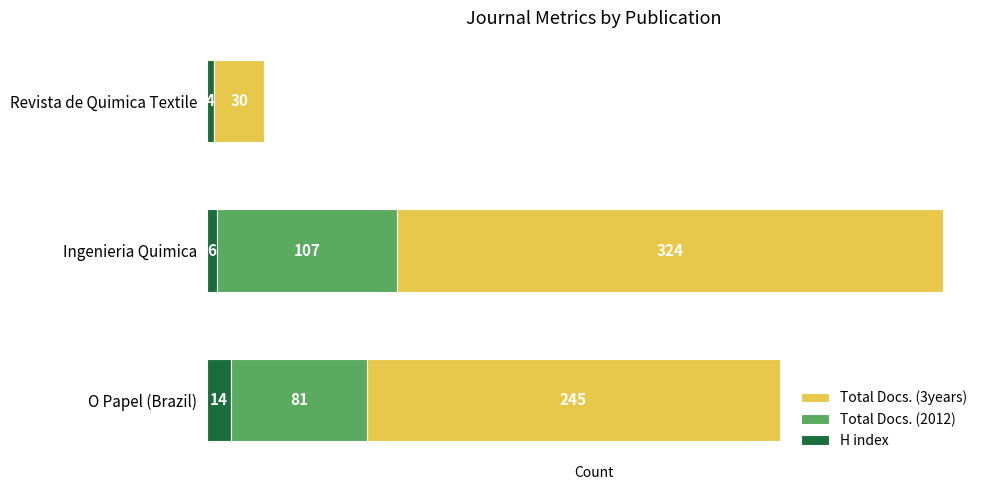

At which category is the sum across all series the highest?

Ingenieria Quimica